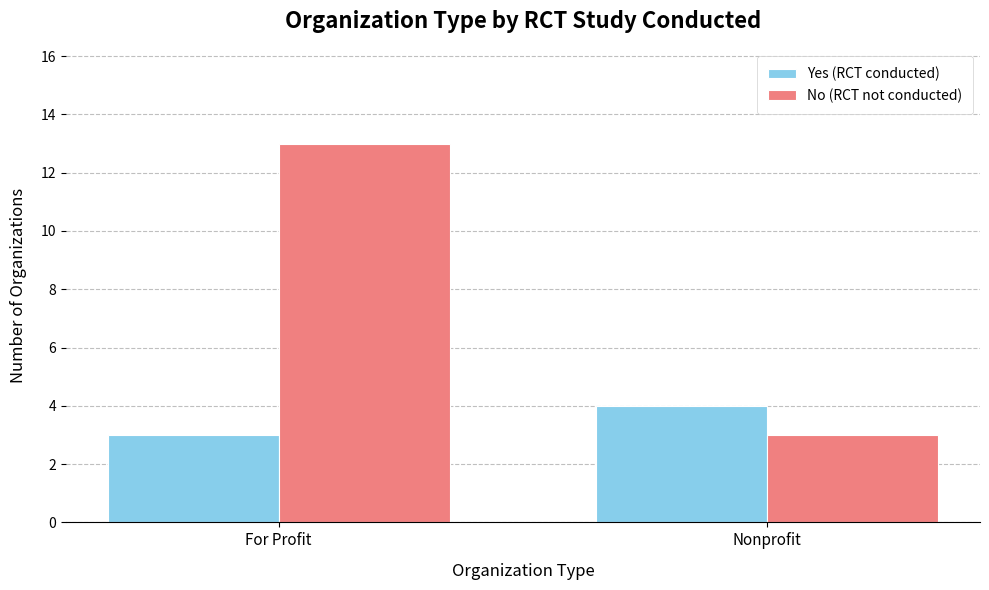

How many bars are there in total?

4